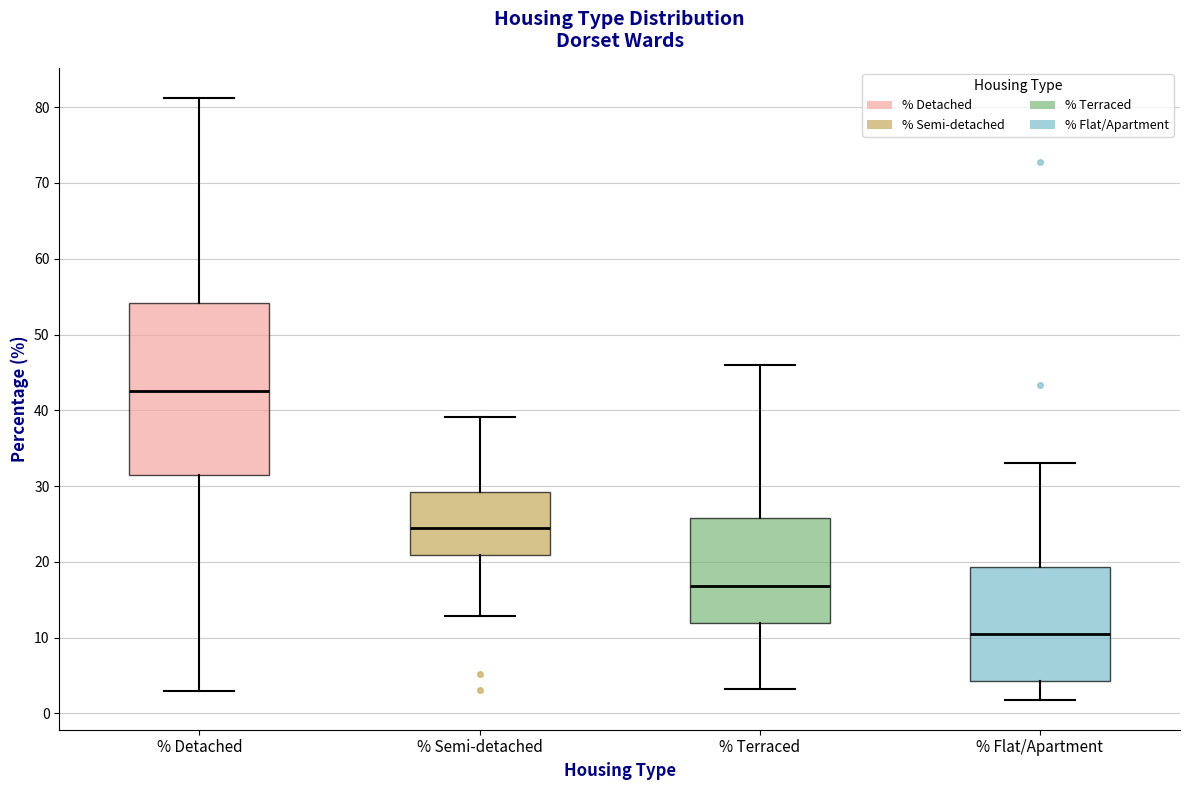

Which box has the lowest median line?

% Flat/Apartment